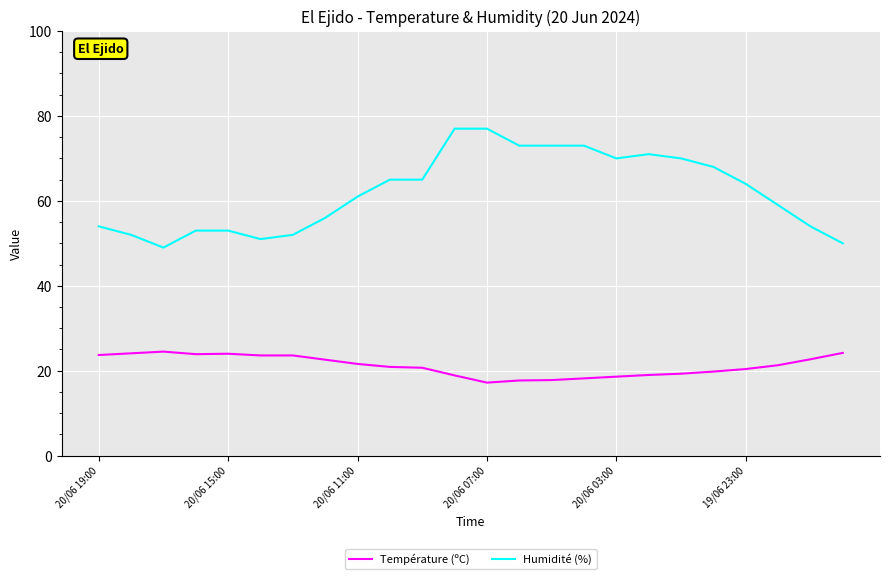

What is the maximum value shown in the chart?

77.0